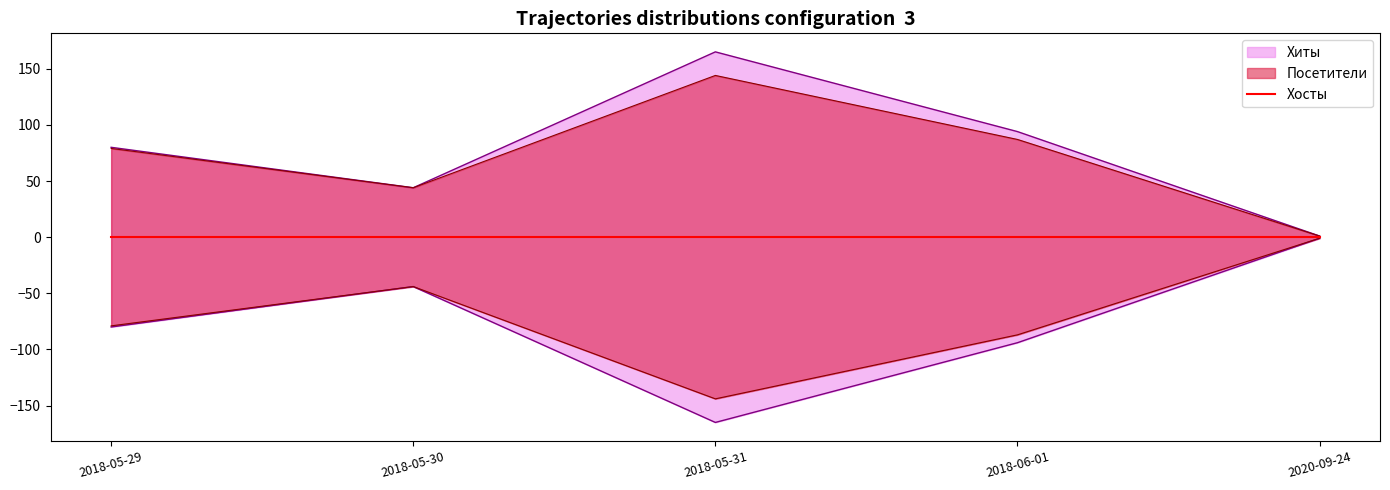

True or false: Хосты has more than 1 points higher than both neighbors.

False